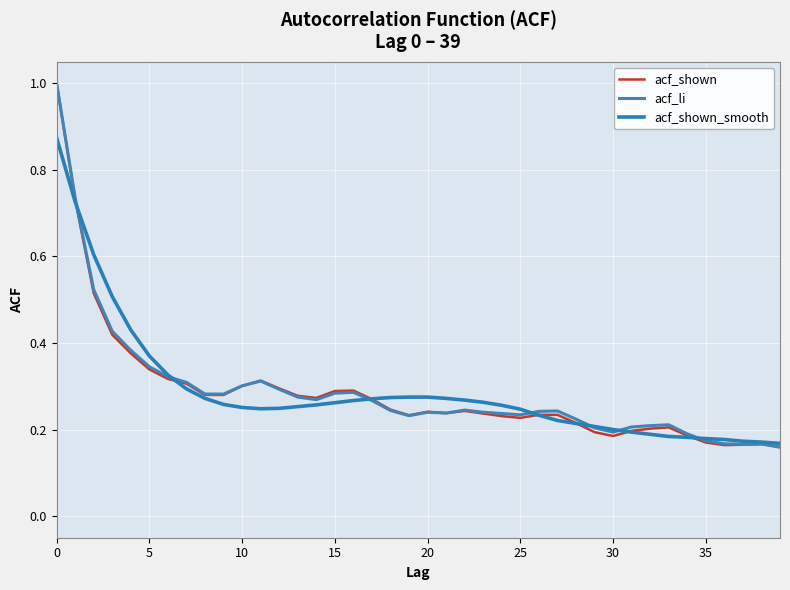

How many lines are shown in the chart?

3